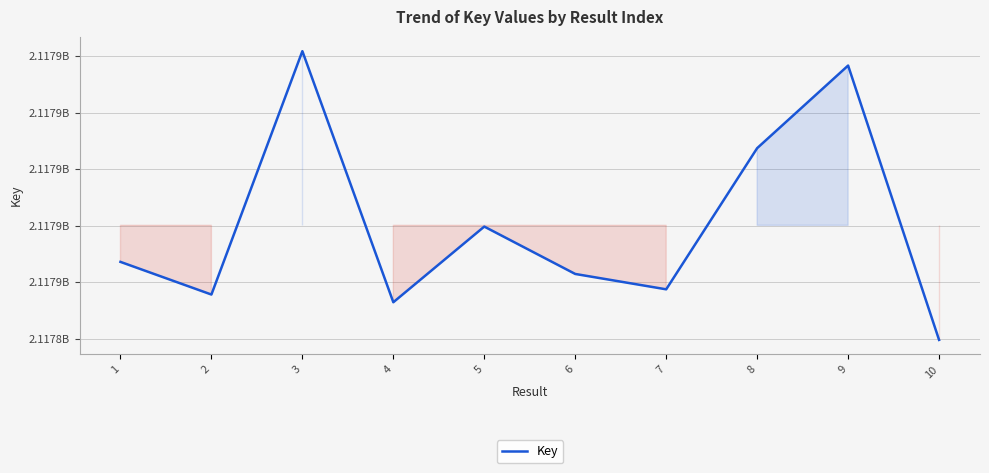

List the labels in order of value, largest first.

3, 9, 8, 5, 1, 6, 7, 2, 4, 10